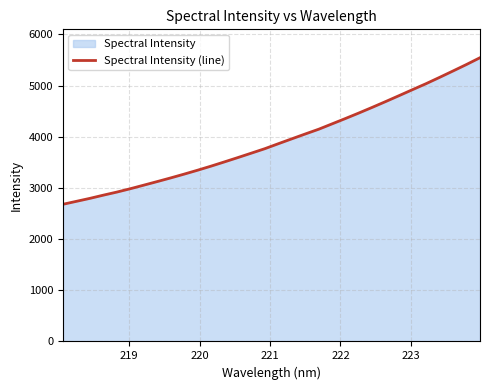

What is the minimum value shown in the chart?

2680.3